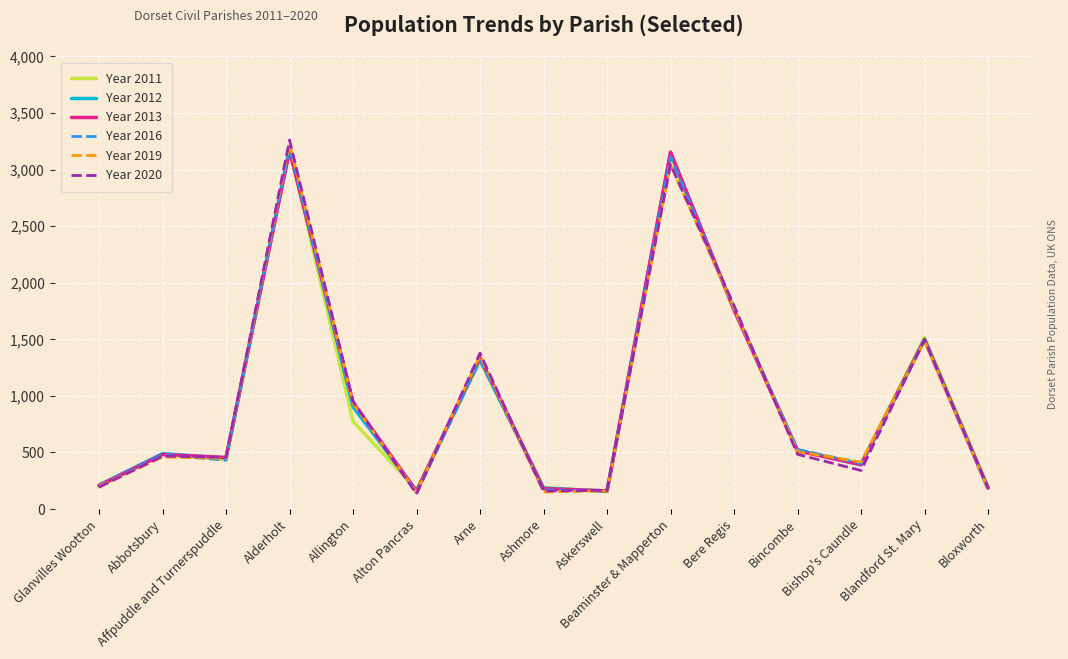

What is the total value across all series at Bere Regis?

10631